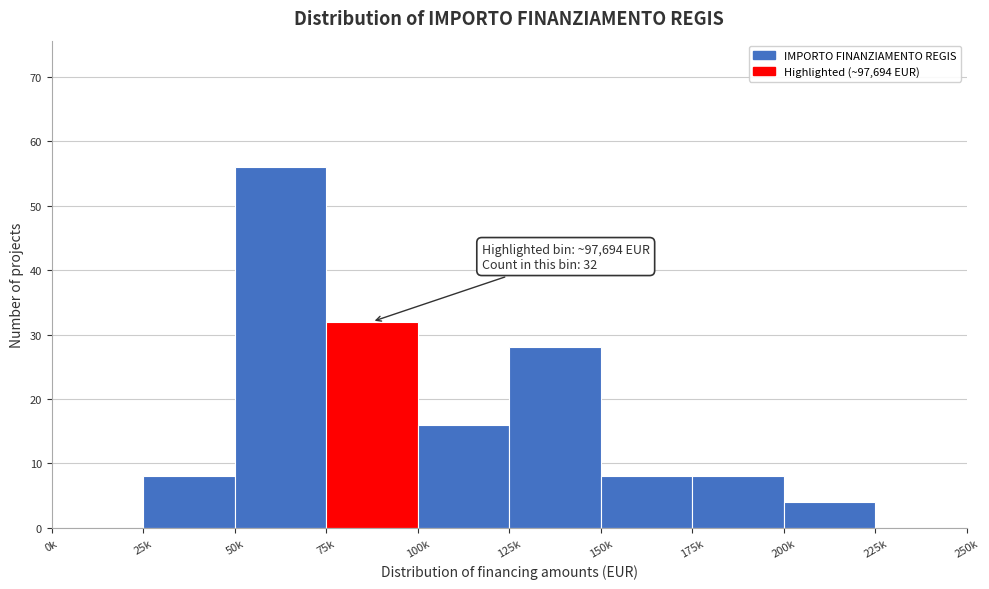

Reading right to left, transcribe all the data shown in this chart.

225k=0	200k=4	175k=8	150k=8	125k=28	100k=16	75k=32	50k=56	25k=8	0k=0